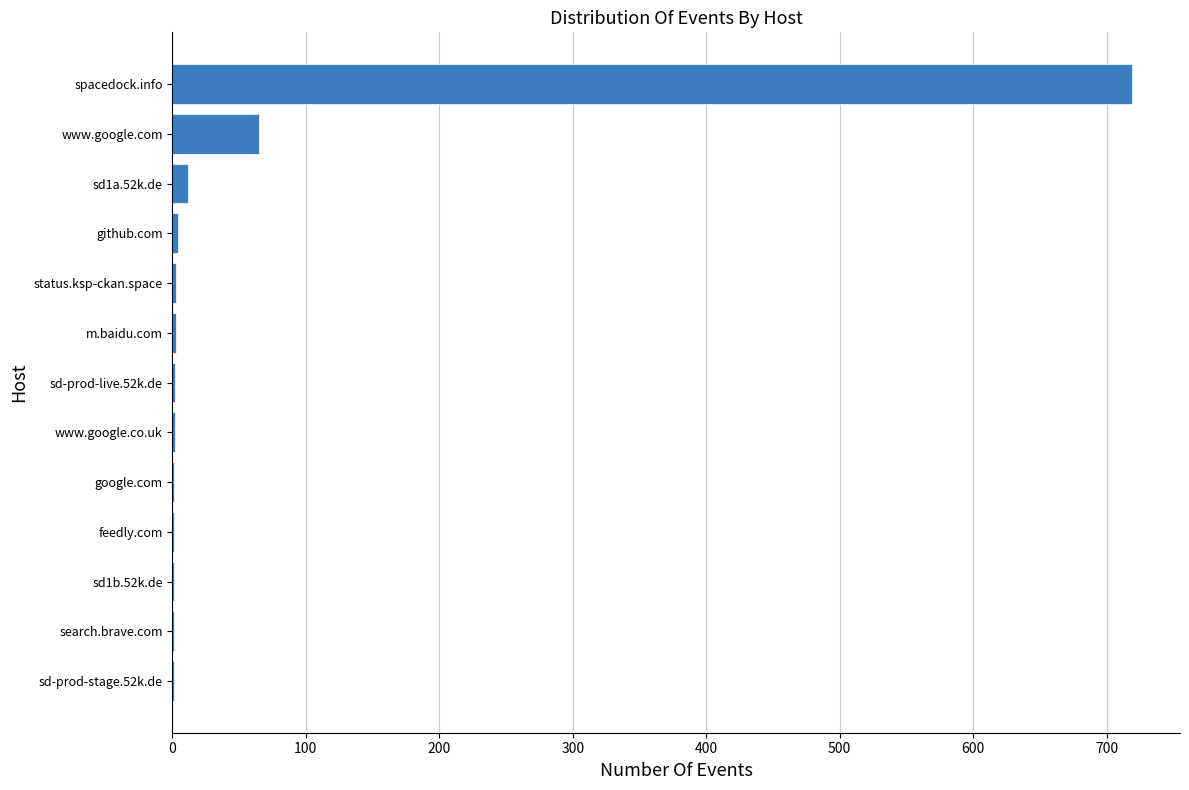

Is it true that the value at www.google.com is 65?

True